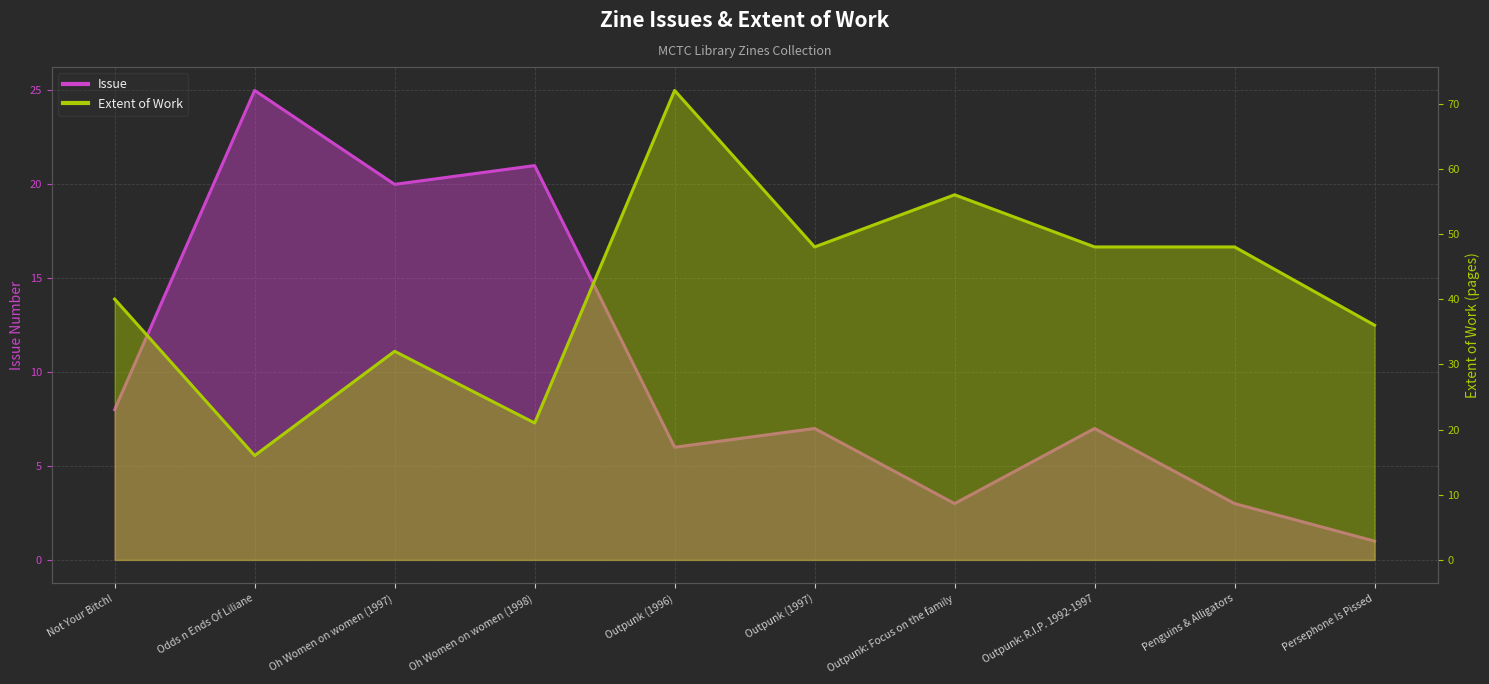

Where do Extent of Work and Issue first cross each other?

Not Your Bitch! and Odds n Ends Of Liliane